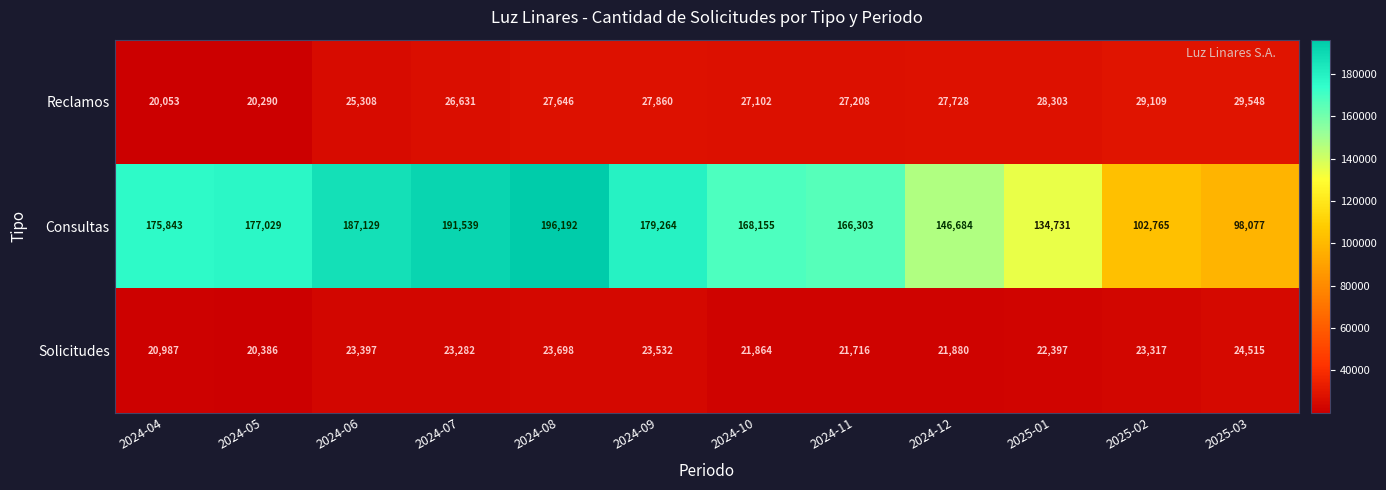

List the series in order of their peak value, highest first.

Consultas, Reclamos, Solicitudes